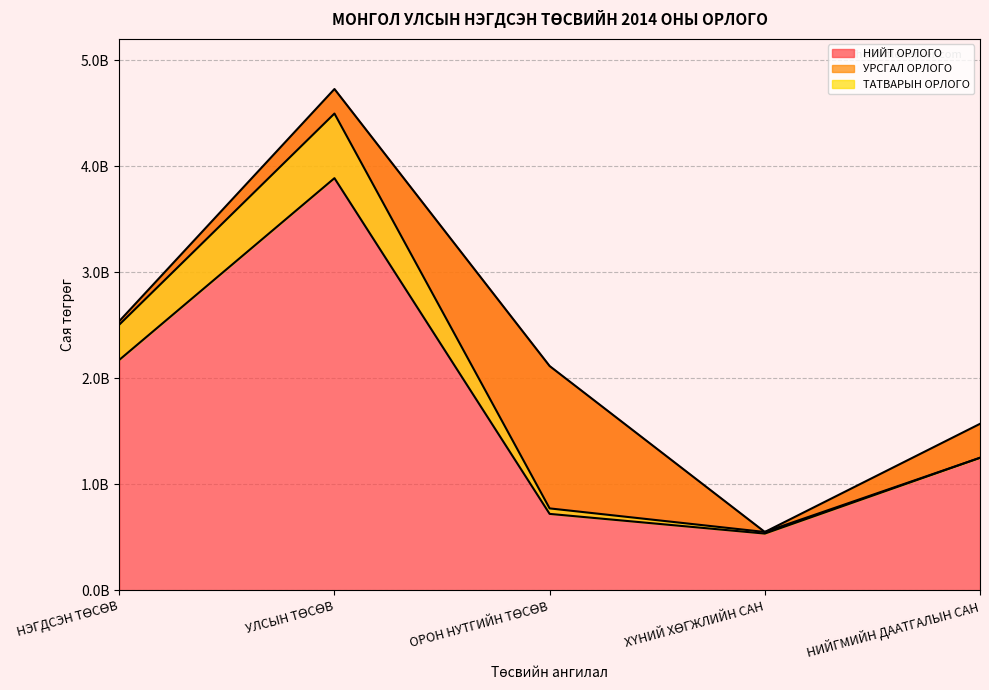

Where is the first local minimum for УРСГАЛ ОРЛОГО?

ХҮНИЙ ХӨГЖЛИЙН САН